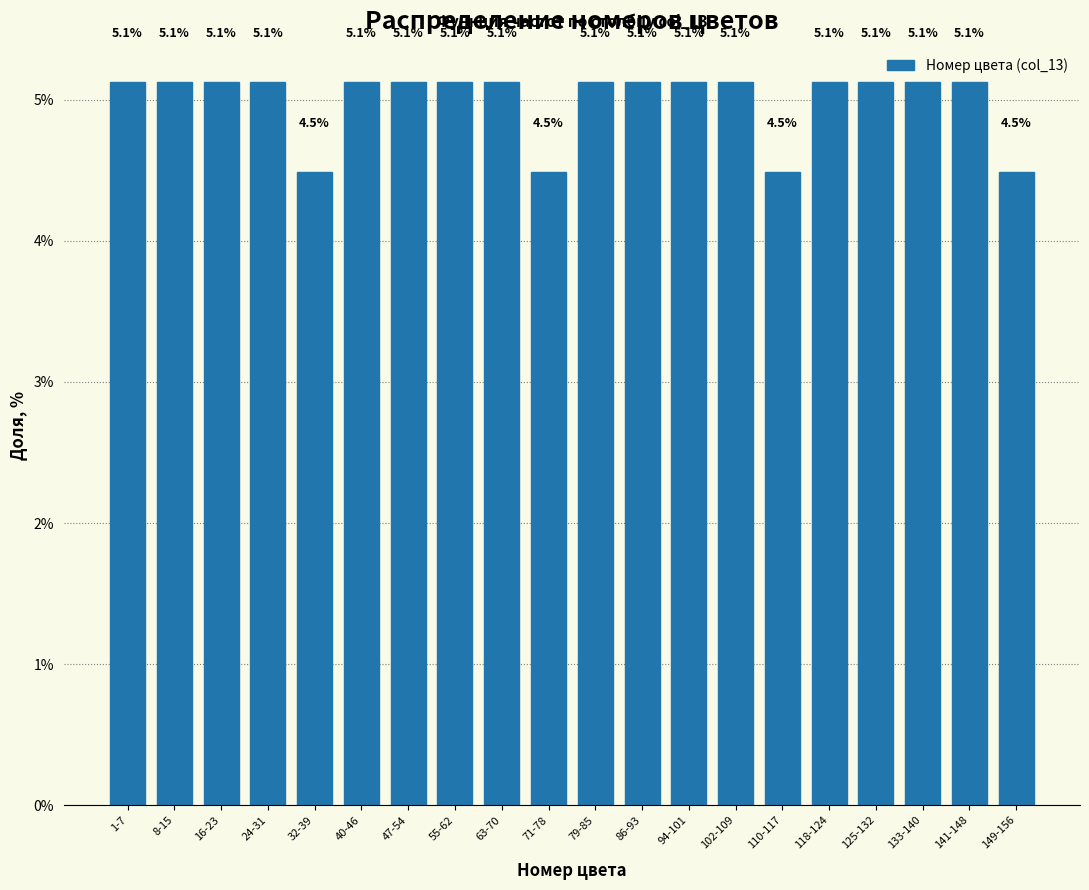

Reading right to left, transcribe all the data shown in this chart.

149-156=4.5	141-148=5.1	133-140=5.1	125-132=5.1	118-124=5.1	110-117=4.5	102-109=5.1	94-101=5.1	86-93=5.1	79-85=5.1	71-78=4.5	63-70=5.1	55-62=5.1	47-54=5.1	40-46=5.1	32-39=4.5	24-31=5.1	16-23=5.1	8-15=5.1	1-7=5.1